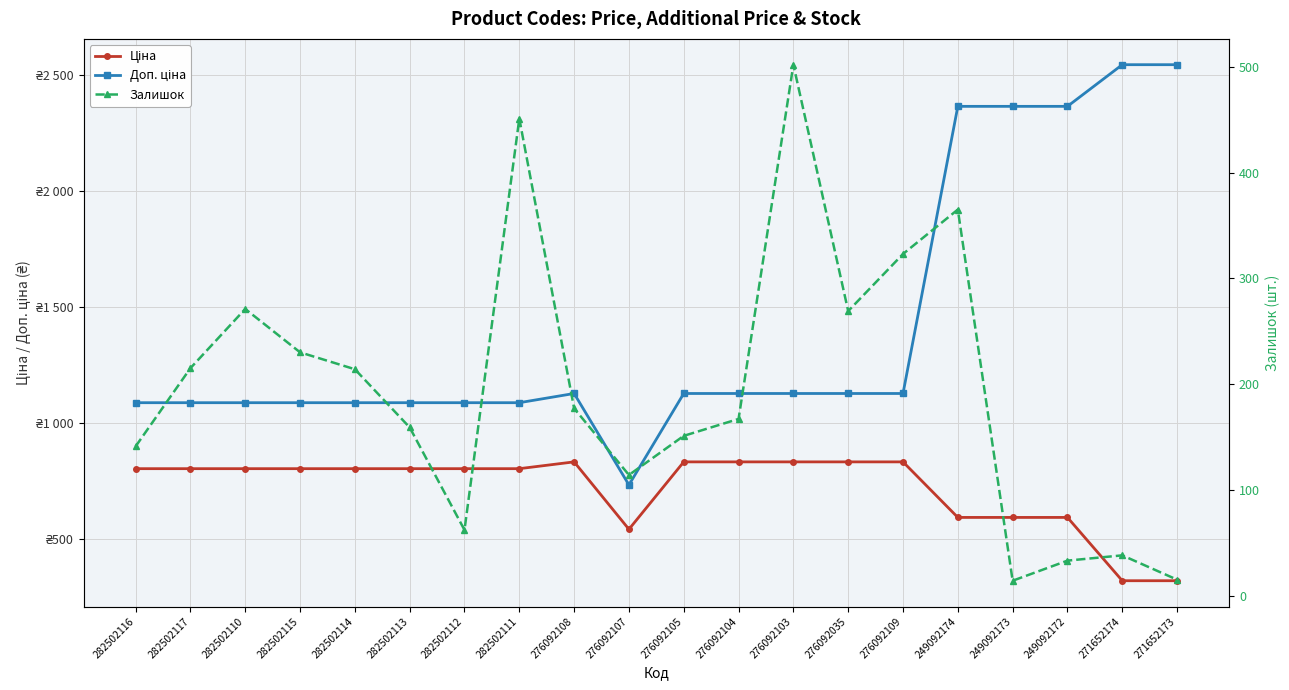

Which series has the largest total across all categories?

Доп. ціна